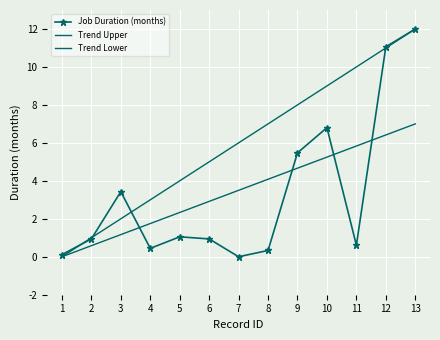

What is the value of the Trend Lower point at the 3rd from the left?

1.2